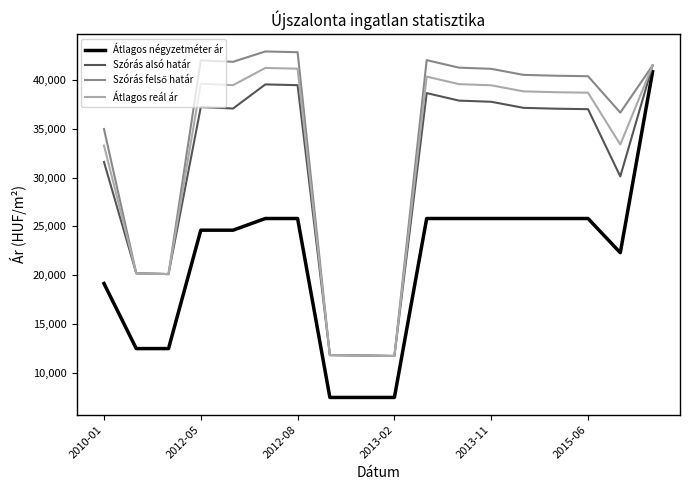

What is the minimum value shown in the chart?

7500